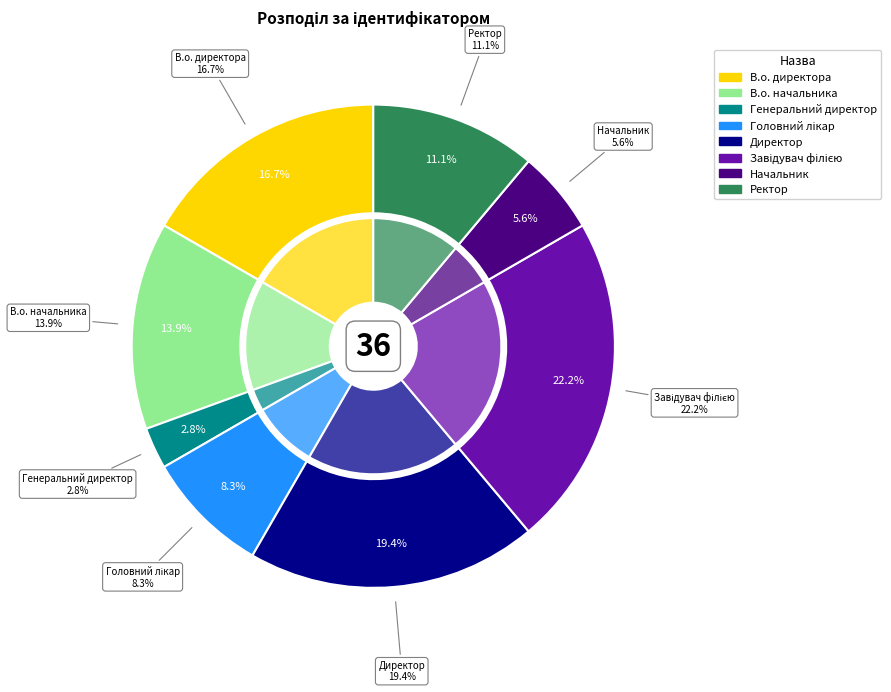

How many slices are in this pie chart?

8